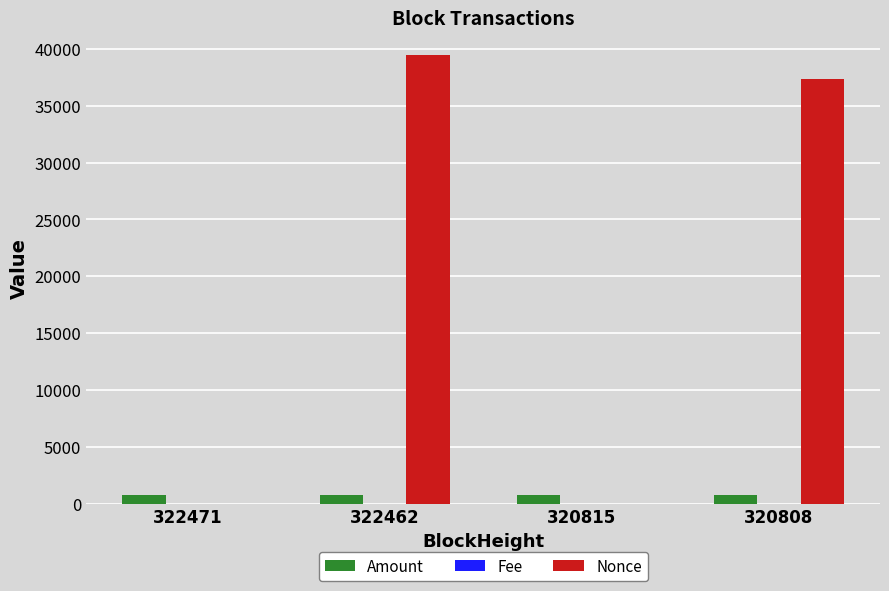

What value does the Amount series have at 320808?

748.7